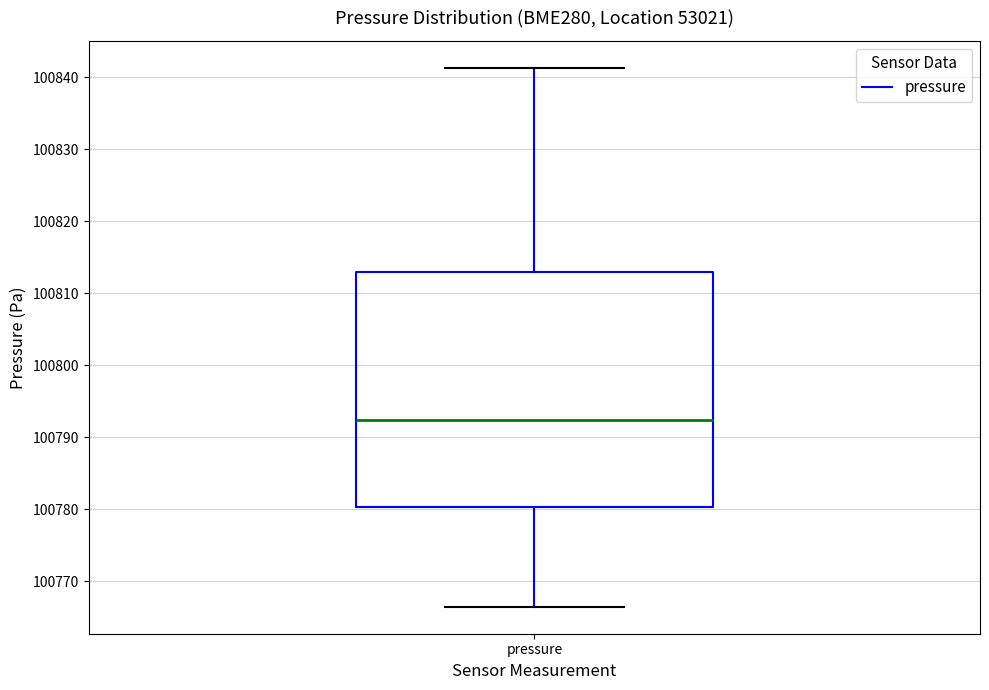

Transcribe this box plot: give where the median line is, the range the box spans, and where the two whiskers end, as read against the y-axis. The values are not printed on the chart, so give them approximately, as read against the axis.

median 100792, box 100780 to 100813, whiskers 100766 to 100841